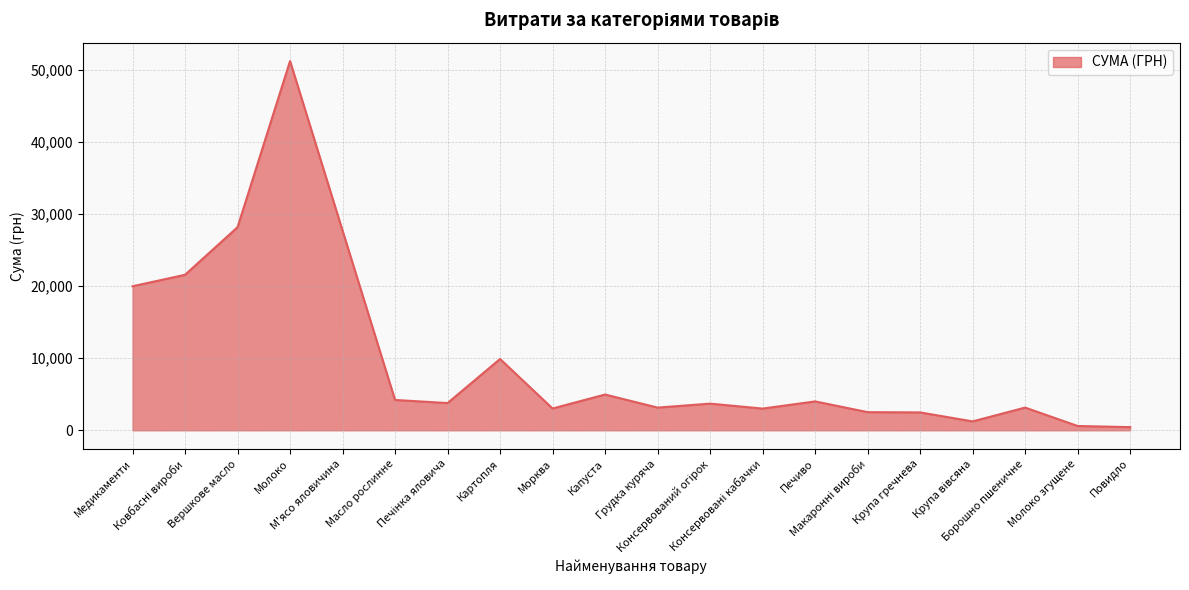

What is the difference between the maximum and minimum values?

50764.8